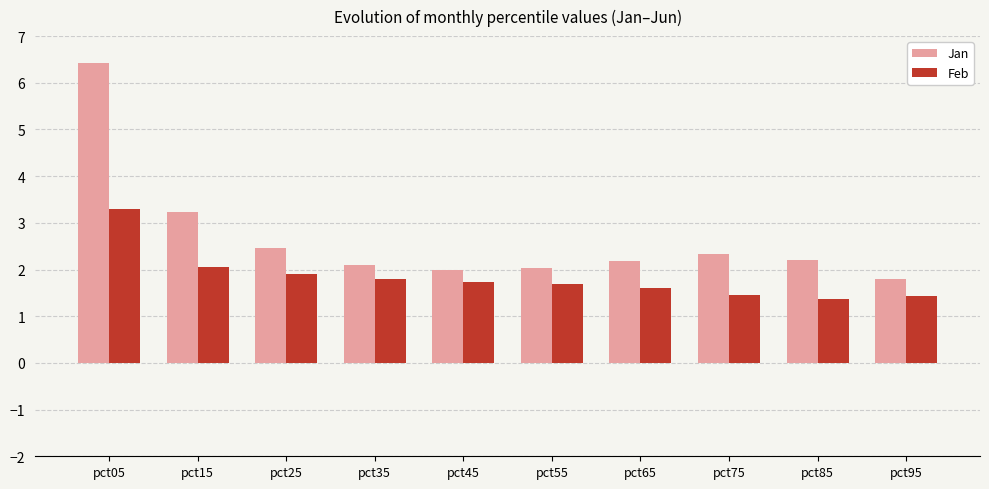

The Jan series shows 2.0 at pct55. True or false?

True